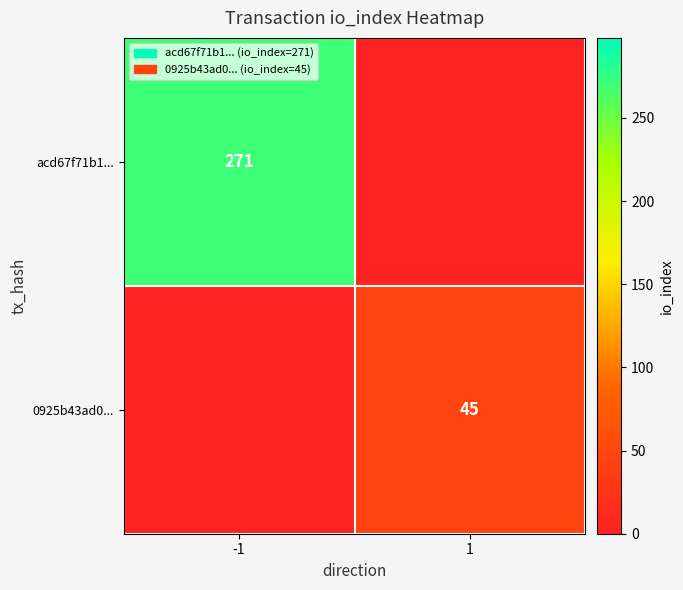

Count the number of data series in this chart.

2